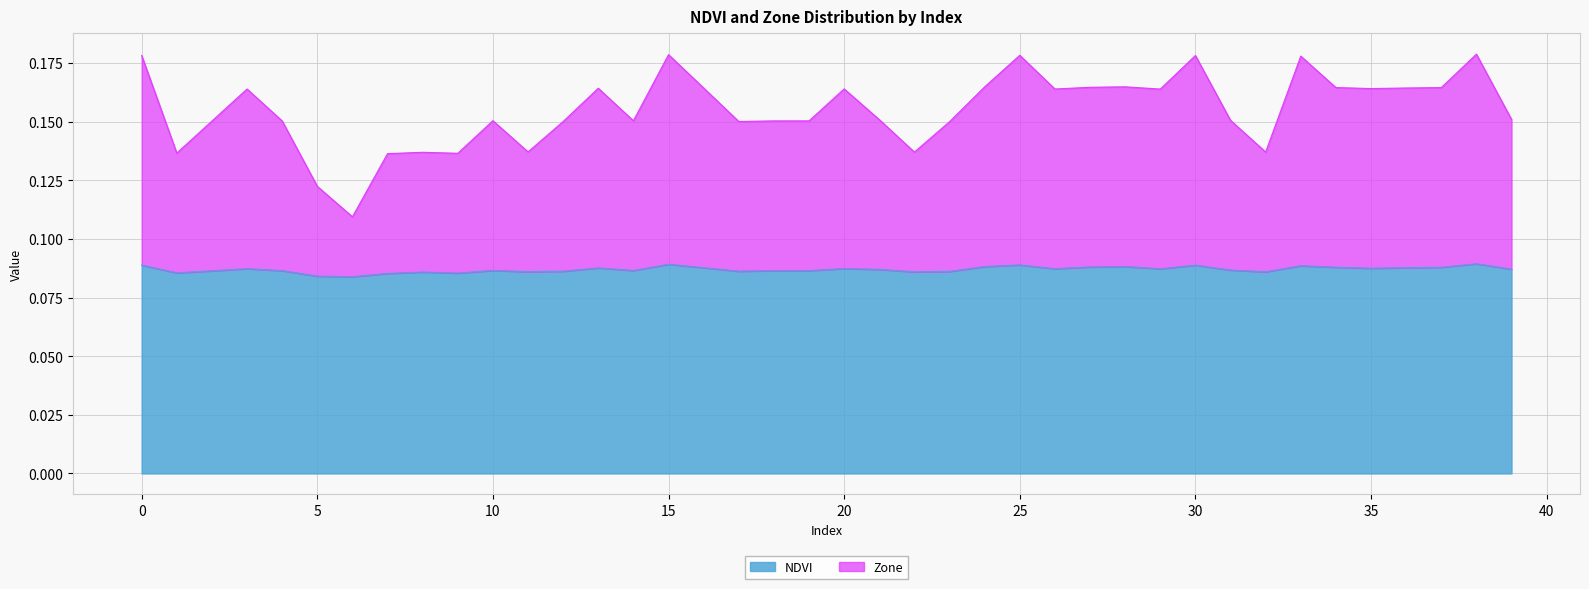

Where is NDVI nearest to the value 0?

6